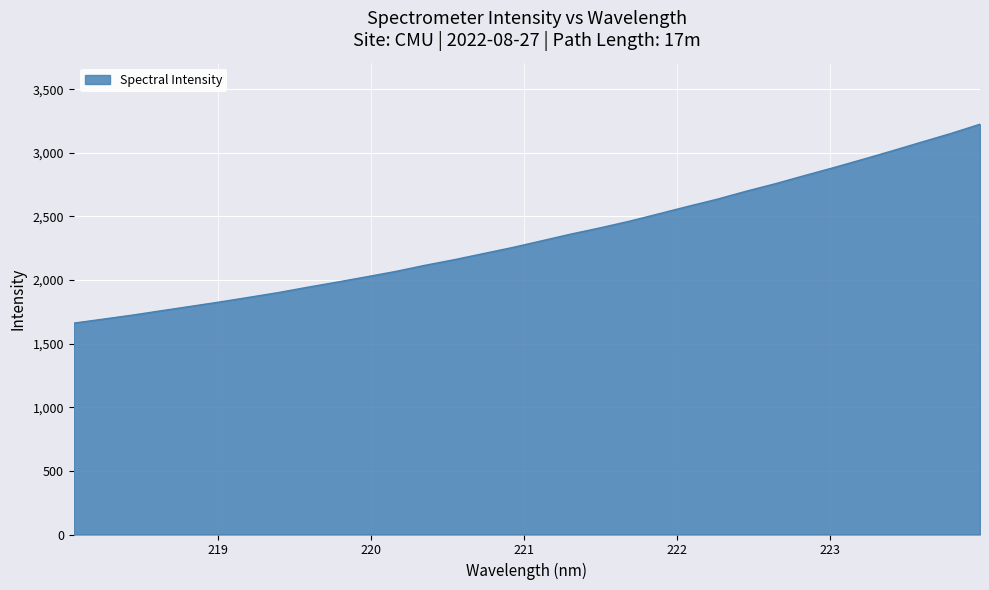

What is the maximum value shown in the chart?

3225.5